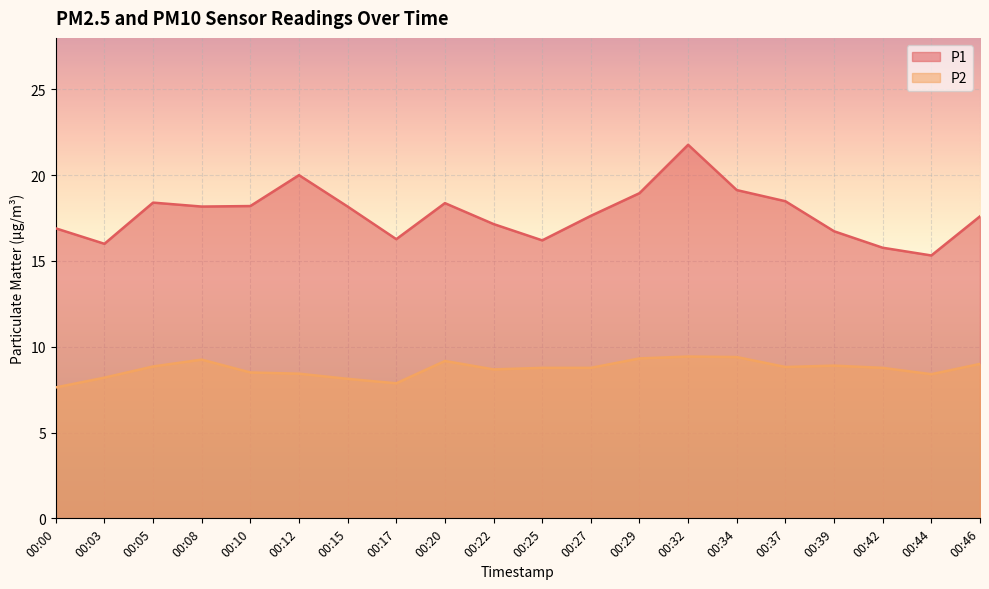

How many categories are shown in the chart?

20